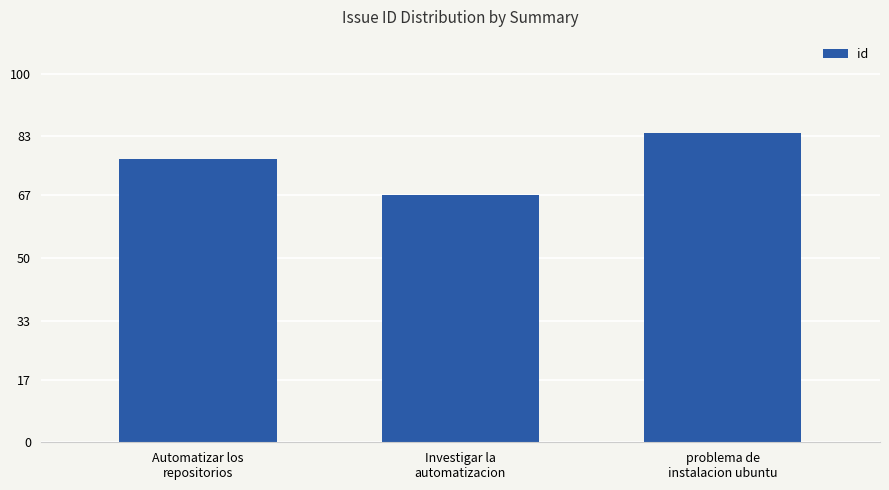

Reading left to right, extract all data points from this chart.

Automatizar los
repositorios=77	Investigar la
automatizacion=67	problema de
instalacion ubuntu=84